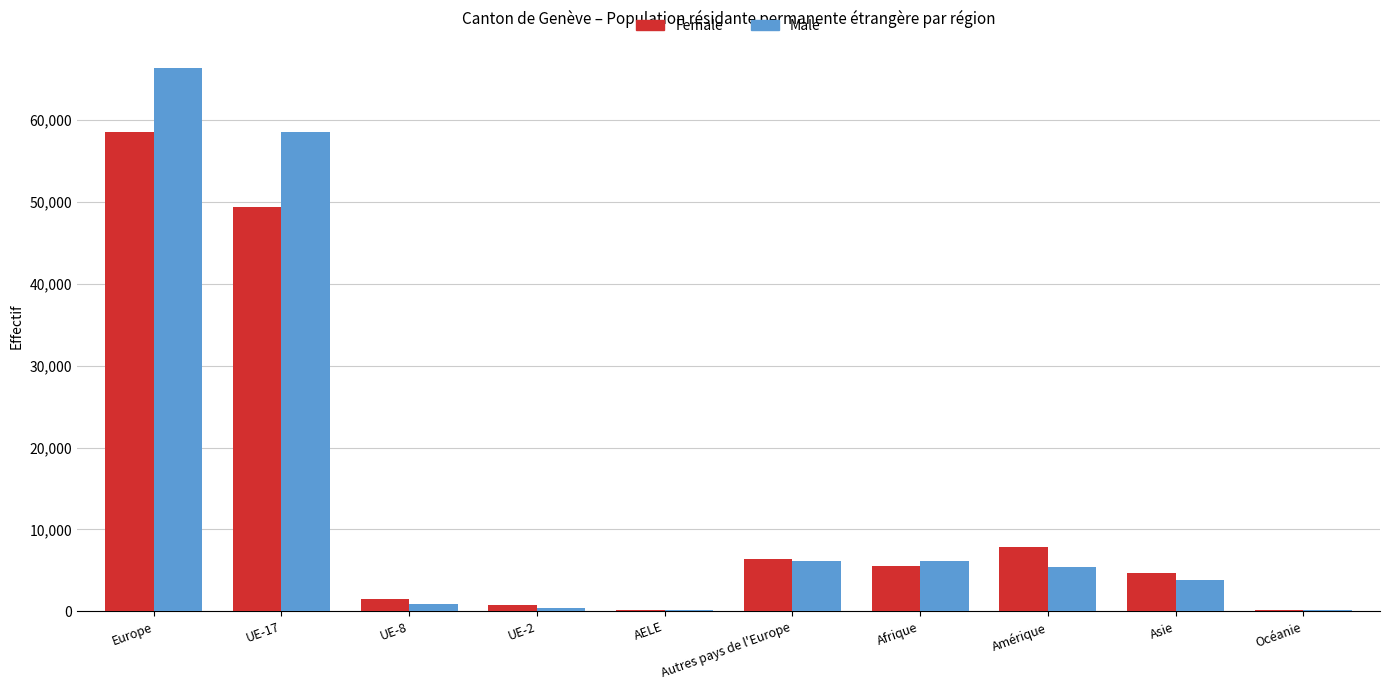

Which category has the highest value in the Male series?

Europe